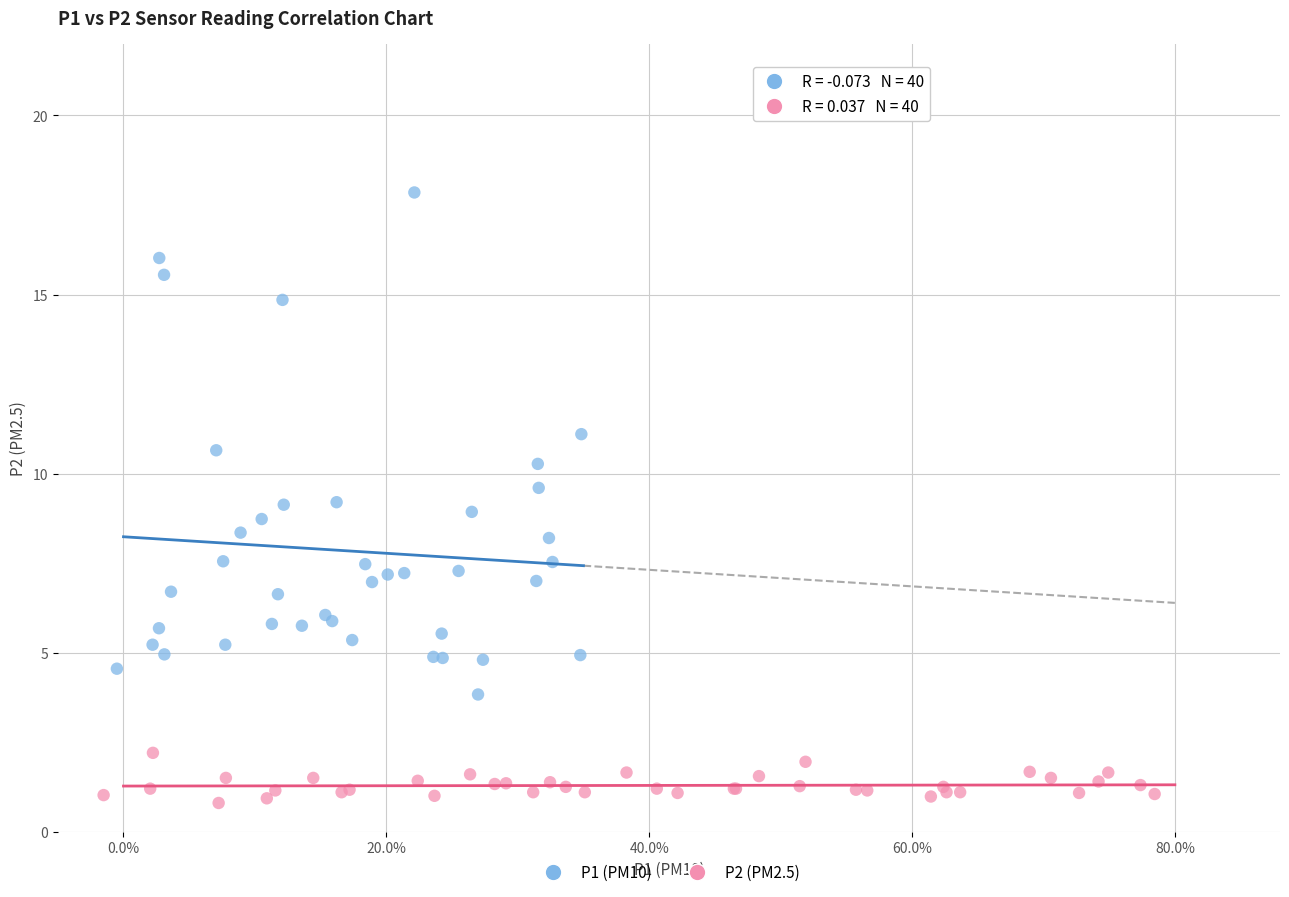

Which series contains the lowest Y value?

P2 (PM2.5)